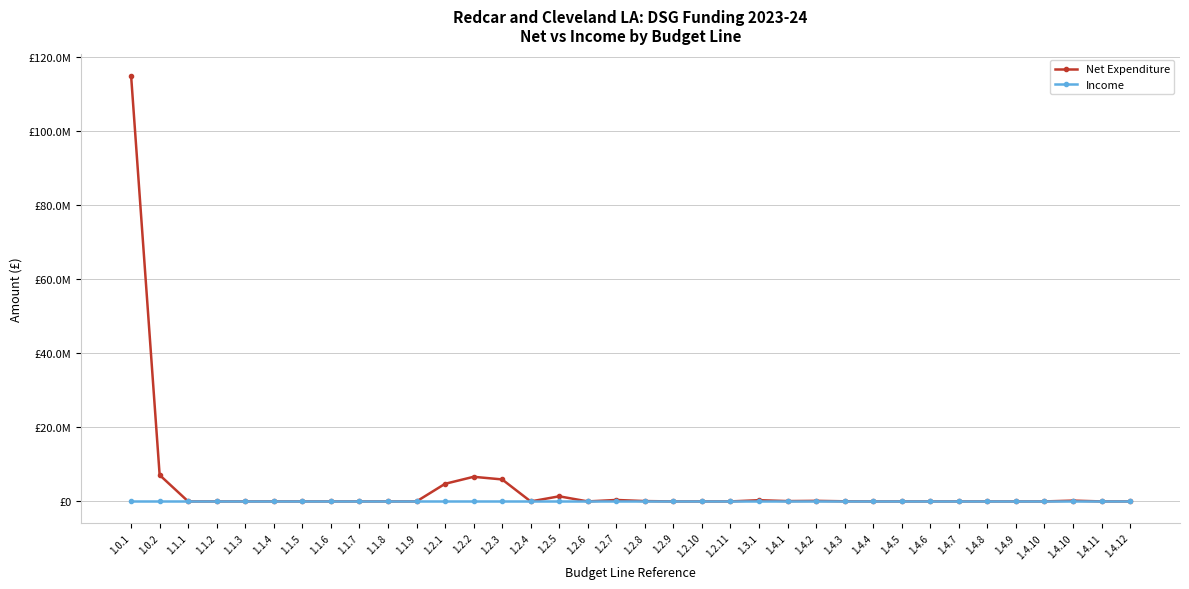

Between 1.1.6 and 1.4.10, which is larger?

1.4.10